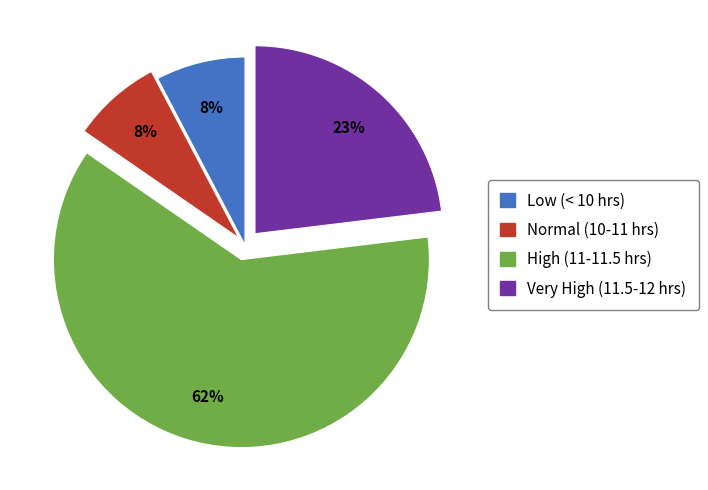

Is there any slice that represents more than half of the pie?

Yes